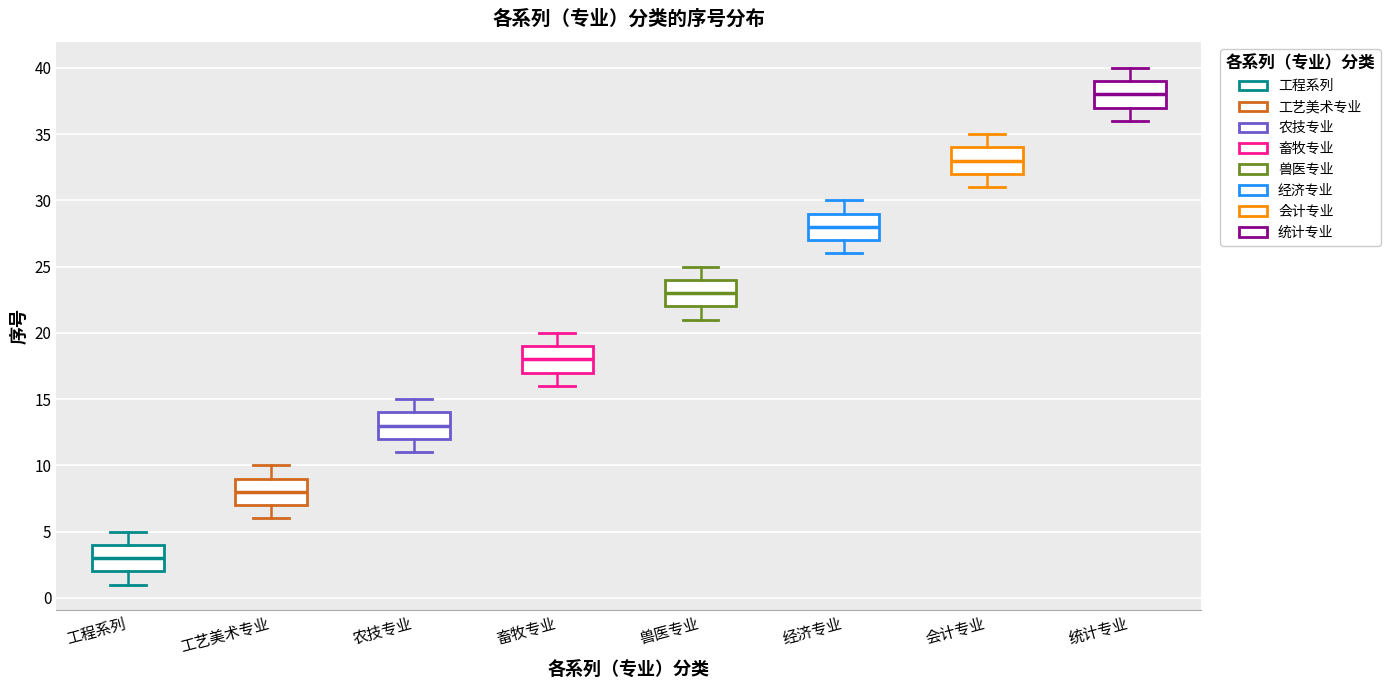

Where is the lower edge of the box for 工程系列 on the y-axis? The values are not printed on the chart, so give them approximately, as read against the axis.

2